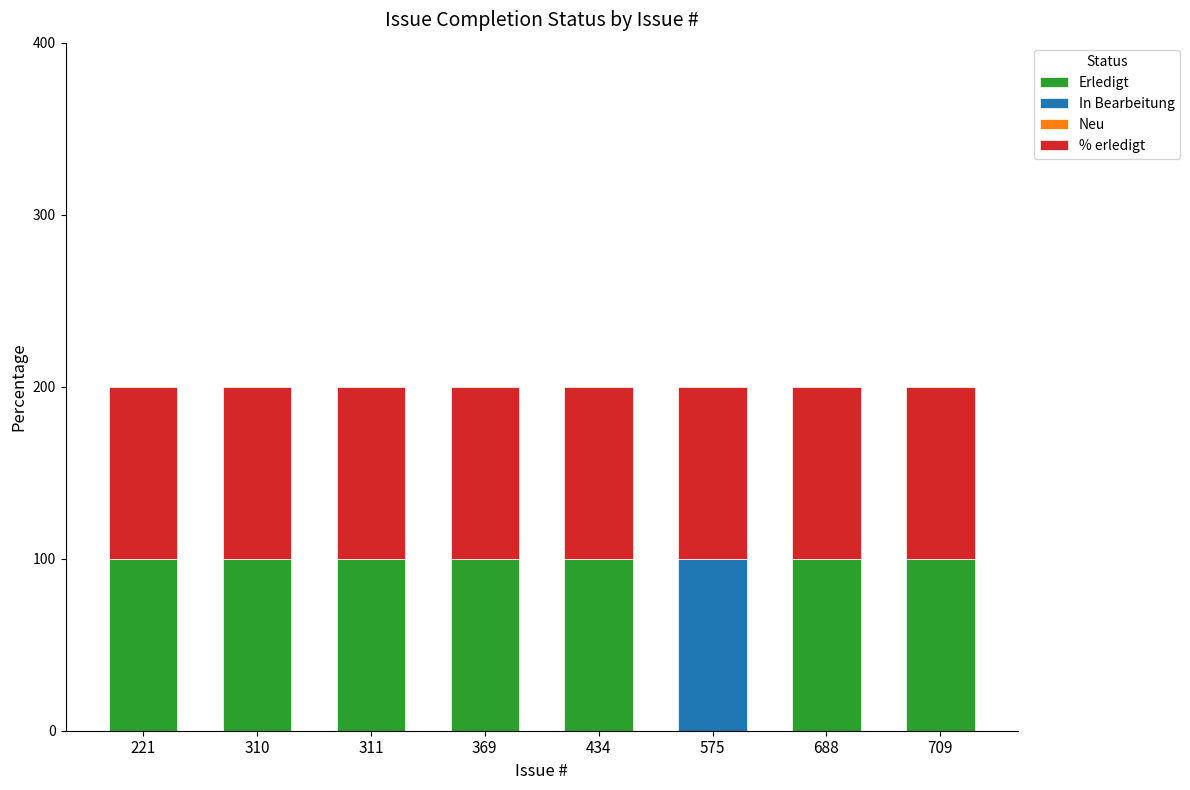

True or false: Erledigt has a value of 100 at 369.

True